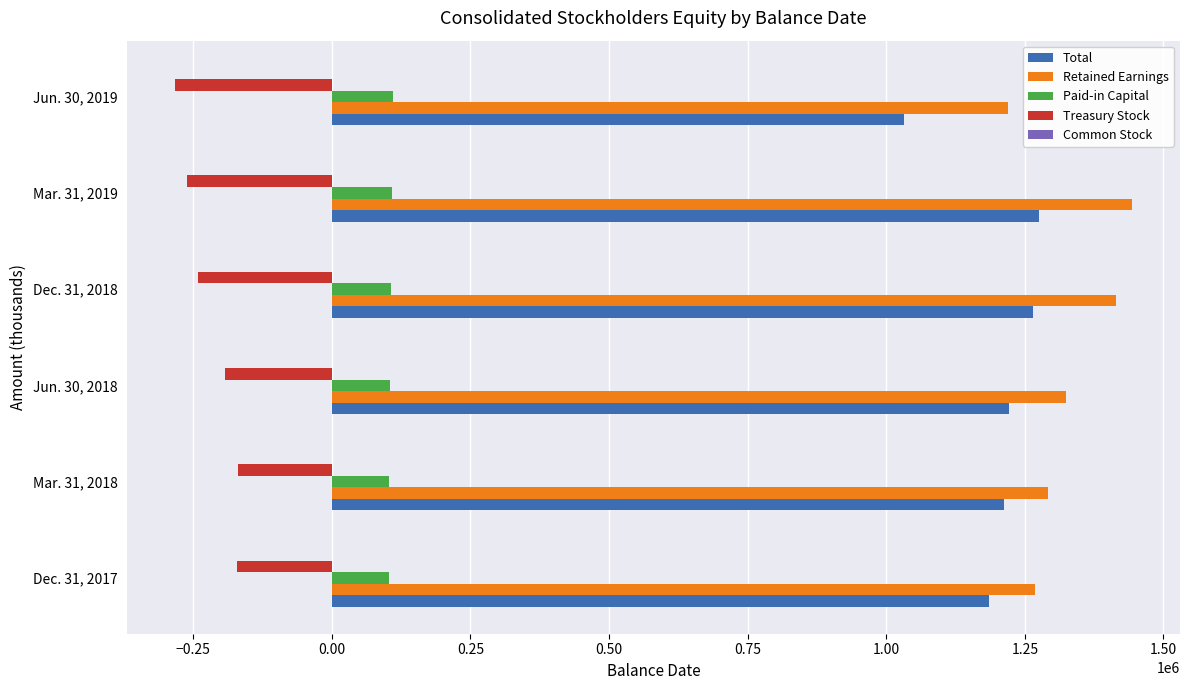

What is the greatest value displayed?

1443542